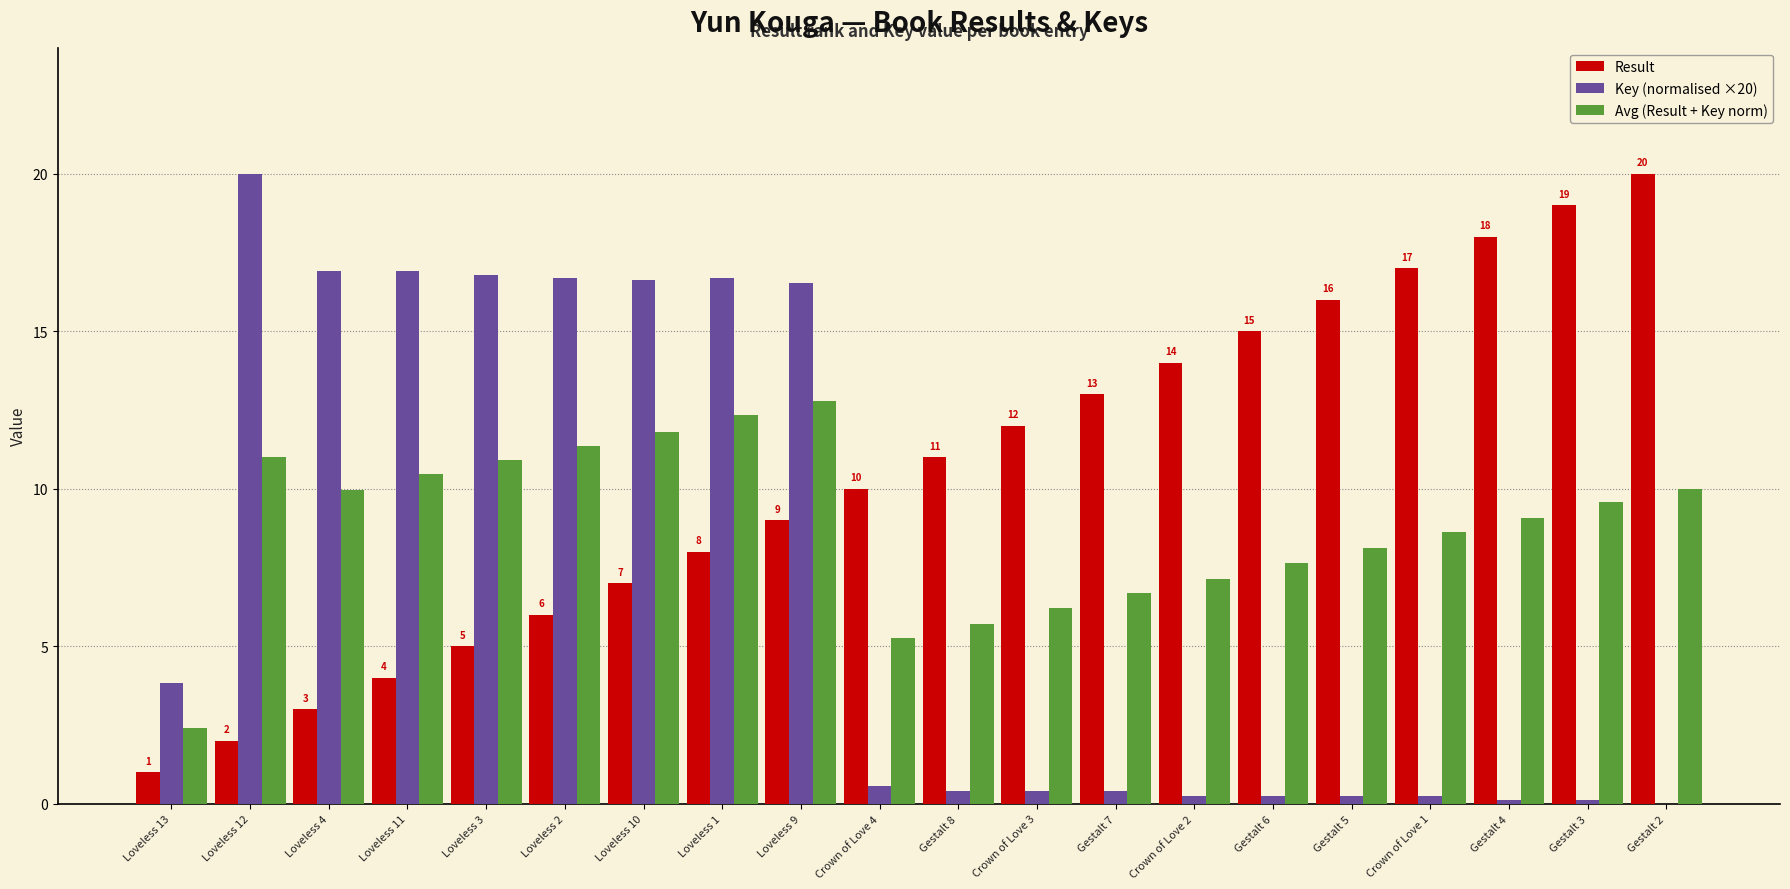

What is the maximum value shown in the chart?

20.0